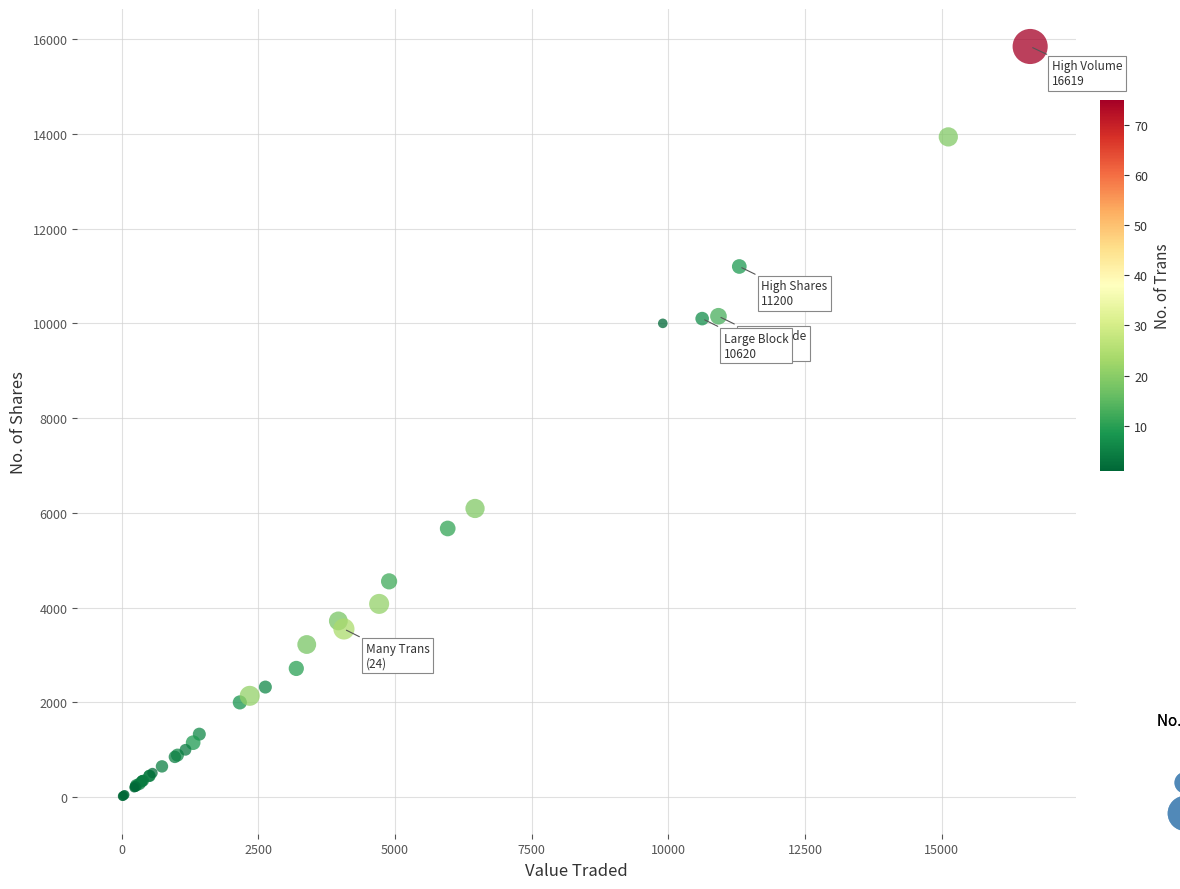

What Y value in the scatter plot is closest to 7931?

6093